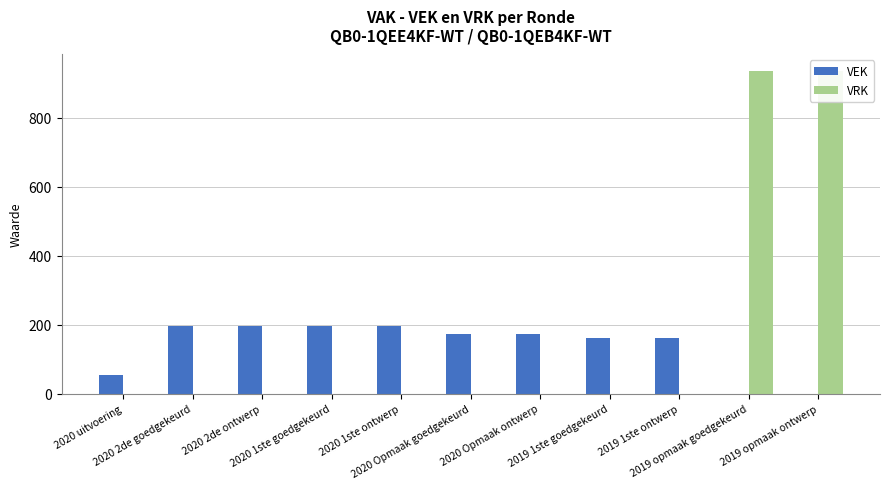

What is the sum of all VEK values?

1508